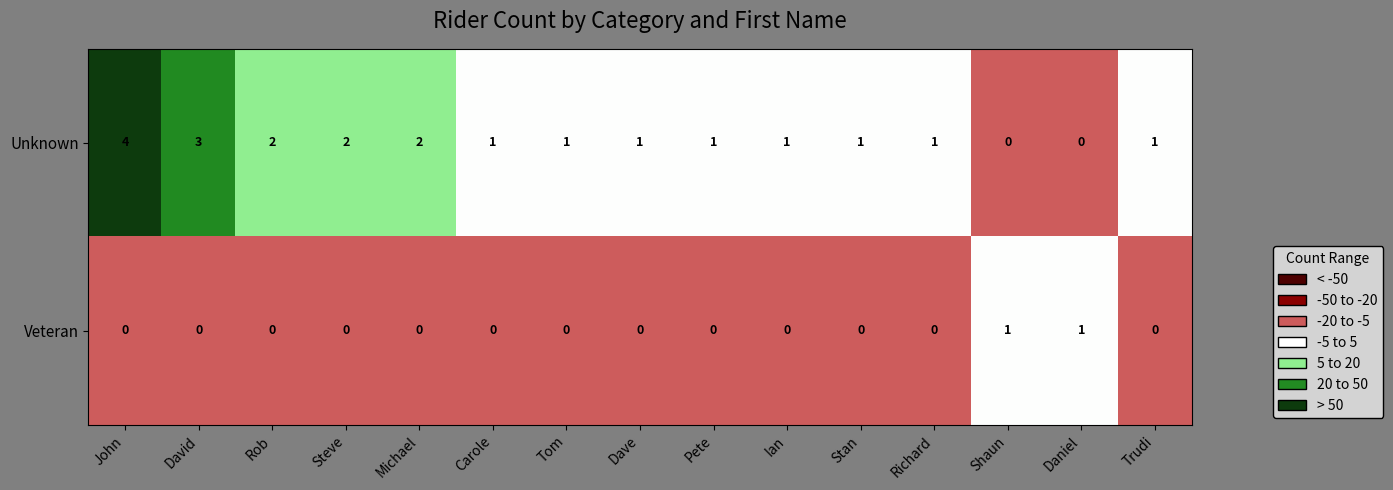

What is the difference between the second highest and second lowest values in the Unknown series?

3